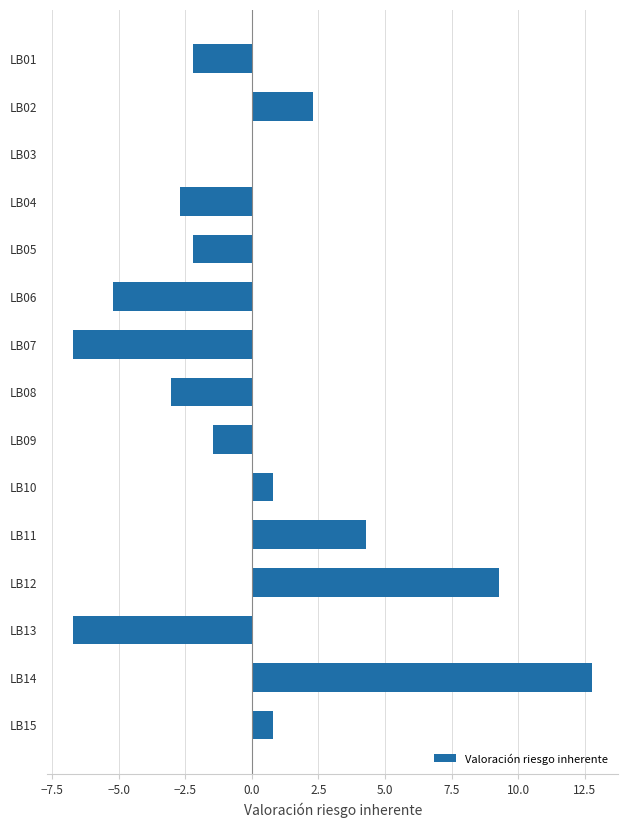

What is the change in value from LB01 to LB12?

+11.5